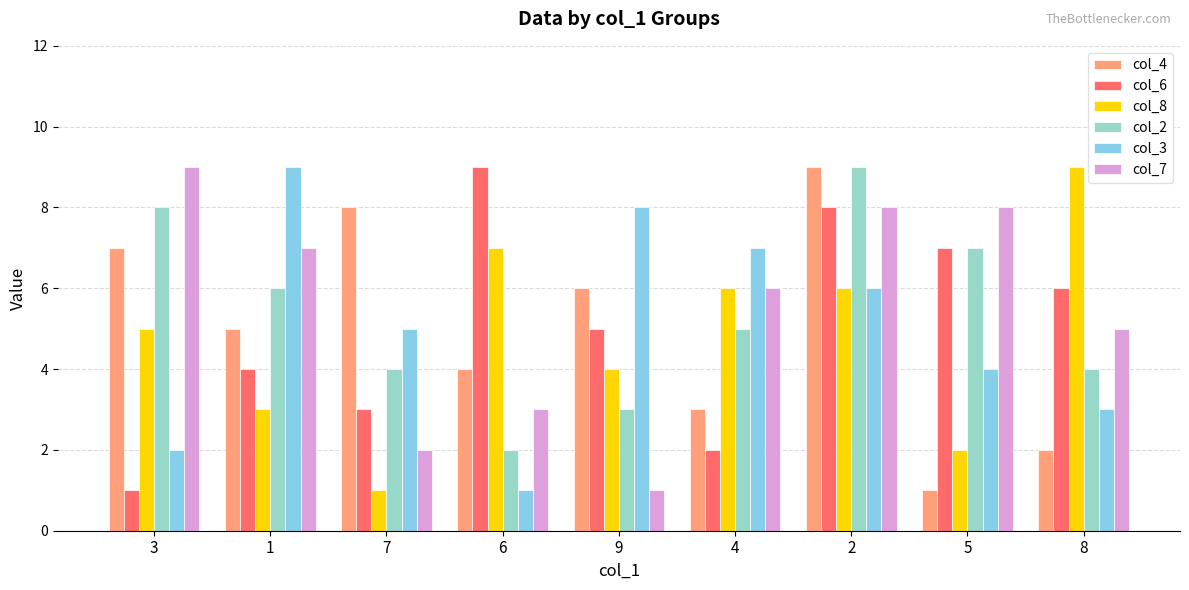

How many series are shown in this chart?

6